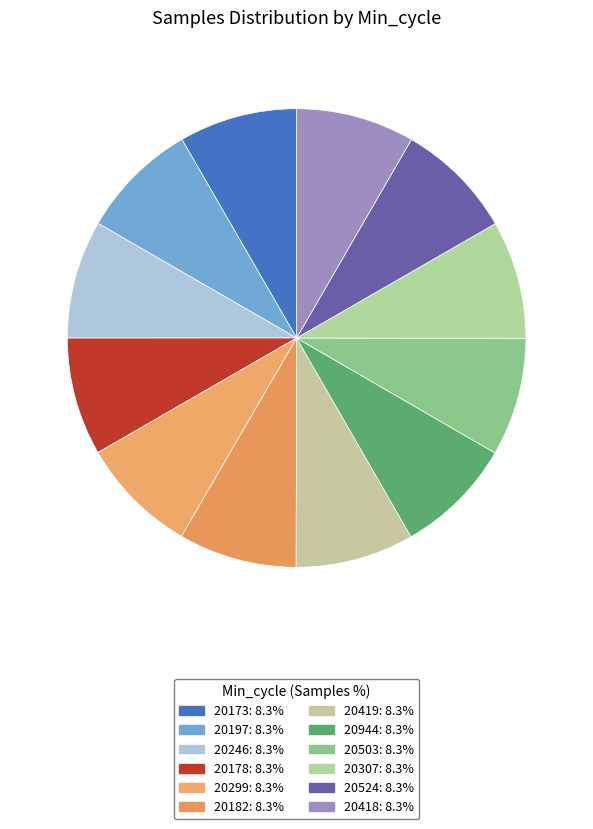

Which has a higher value, 20182 or 20197?

20182